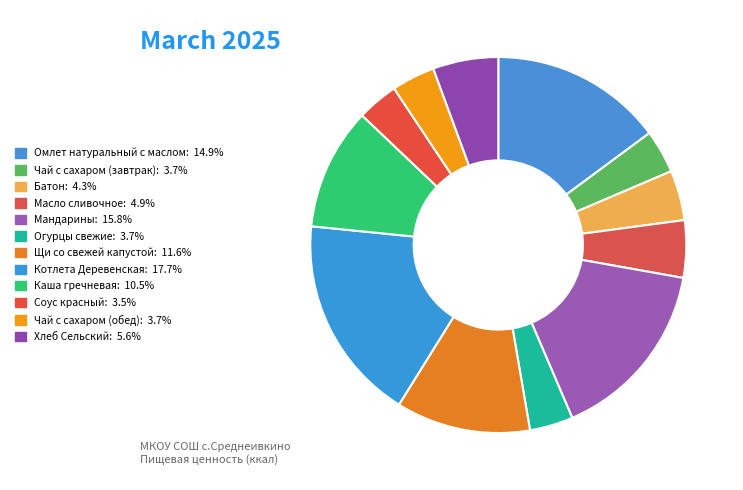

To the nearest percent, what percentage of the pie is Батон?

4%